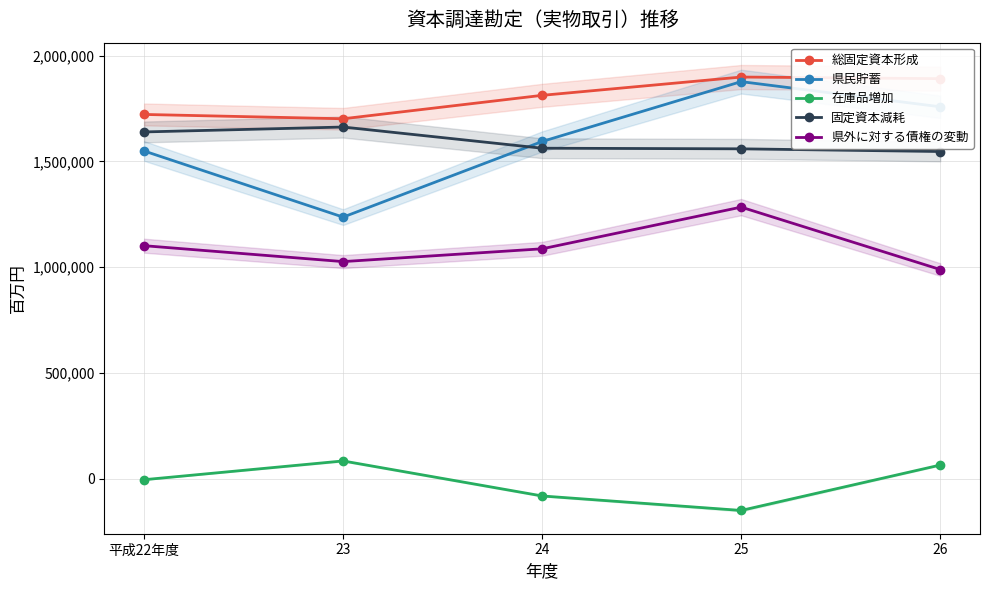

At which category is the sum across all series the highest?

25